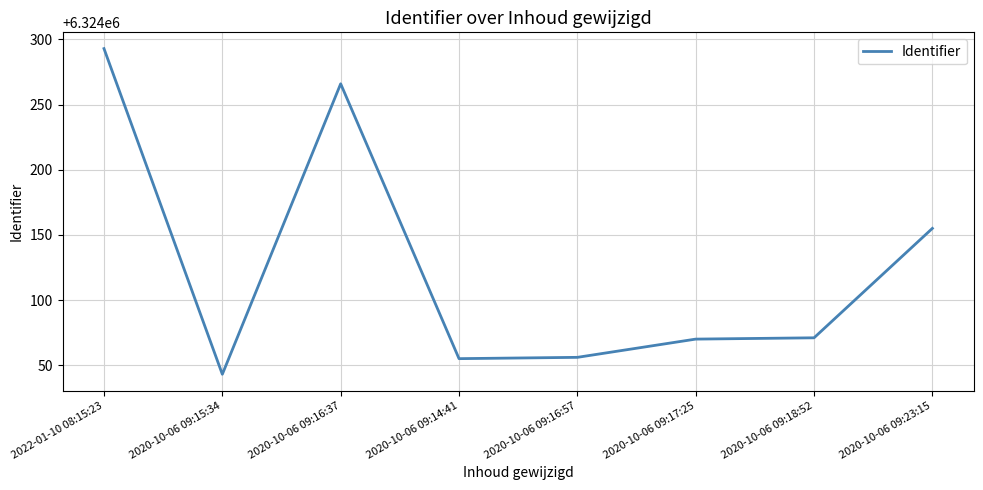

Which has a higher value, 2020-10-06 09:18:52 or 2020-10-06 09:14:41?

2020-10-06 09:18:52